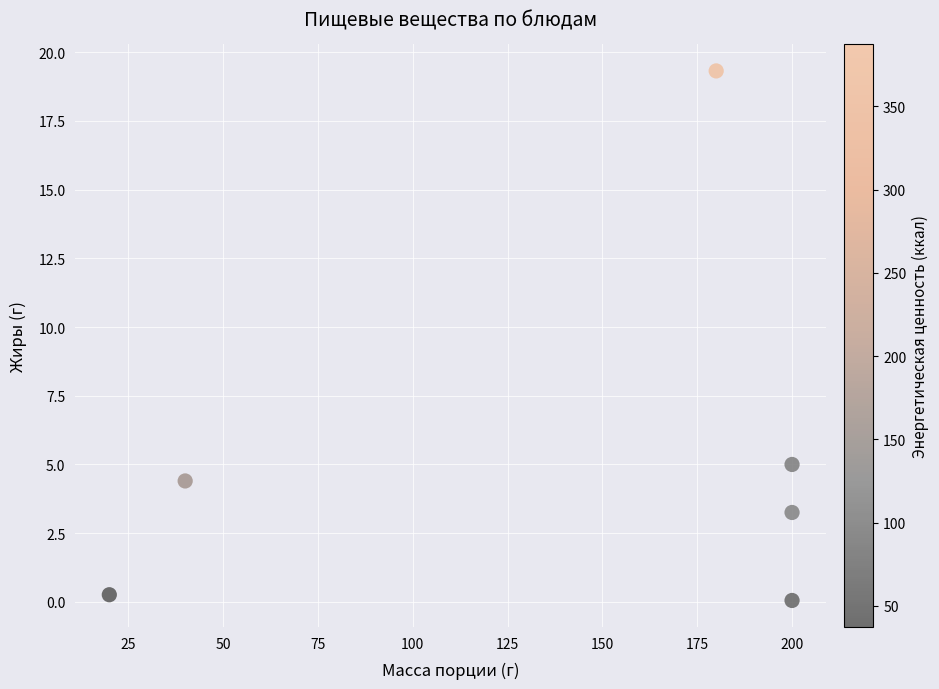

What is the range of Y values (max minus min)?

19.3